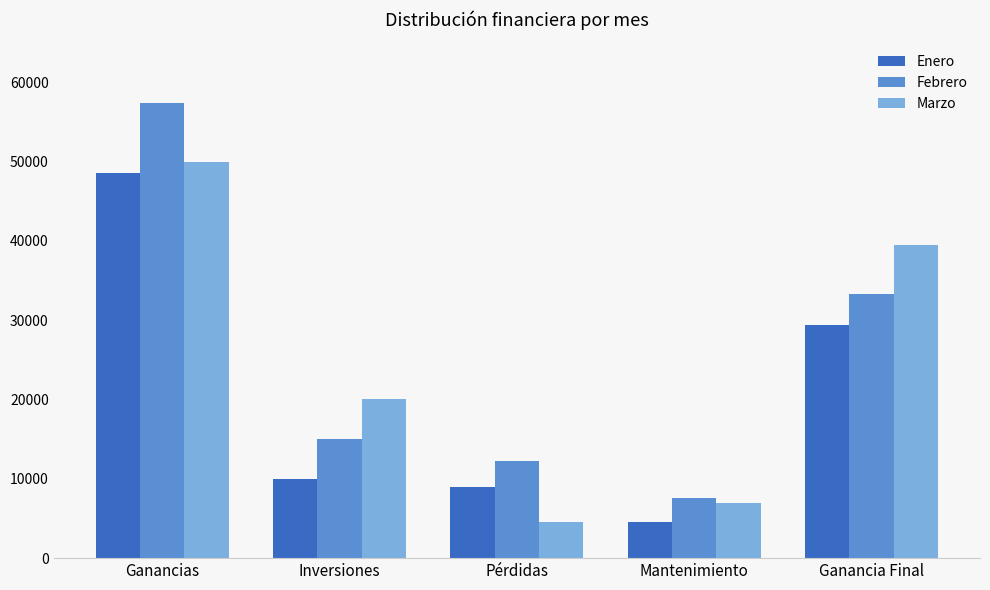

Reading right to left, extract all data points from this chart.

Enero: Ganancia Final=29408	Mantenimiento=4500	Pérdidas=9000	Inversiones=10000	Ganancias=48500
Febrero: Ganancia Final=33254	Mantenimiento=7600	Pérdidas=12300	Inversiones=15000	Ganancias=57350
Marzo: Ganancia Final=39410	Mantenimiento=6900	Pérdidas=4580	Inversiones=20000	Ganancias=49980